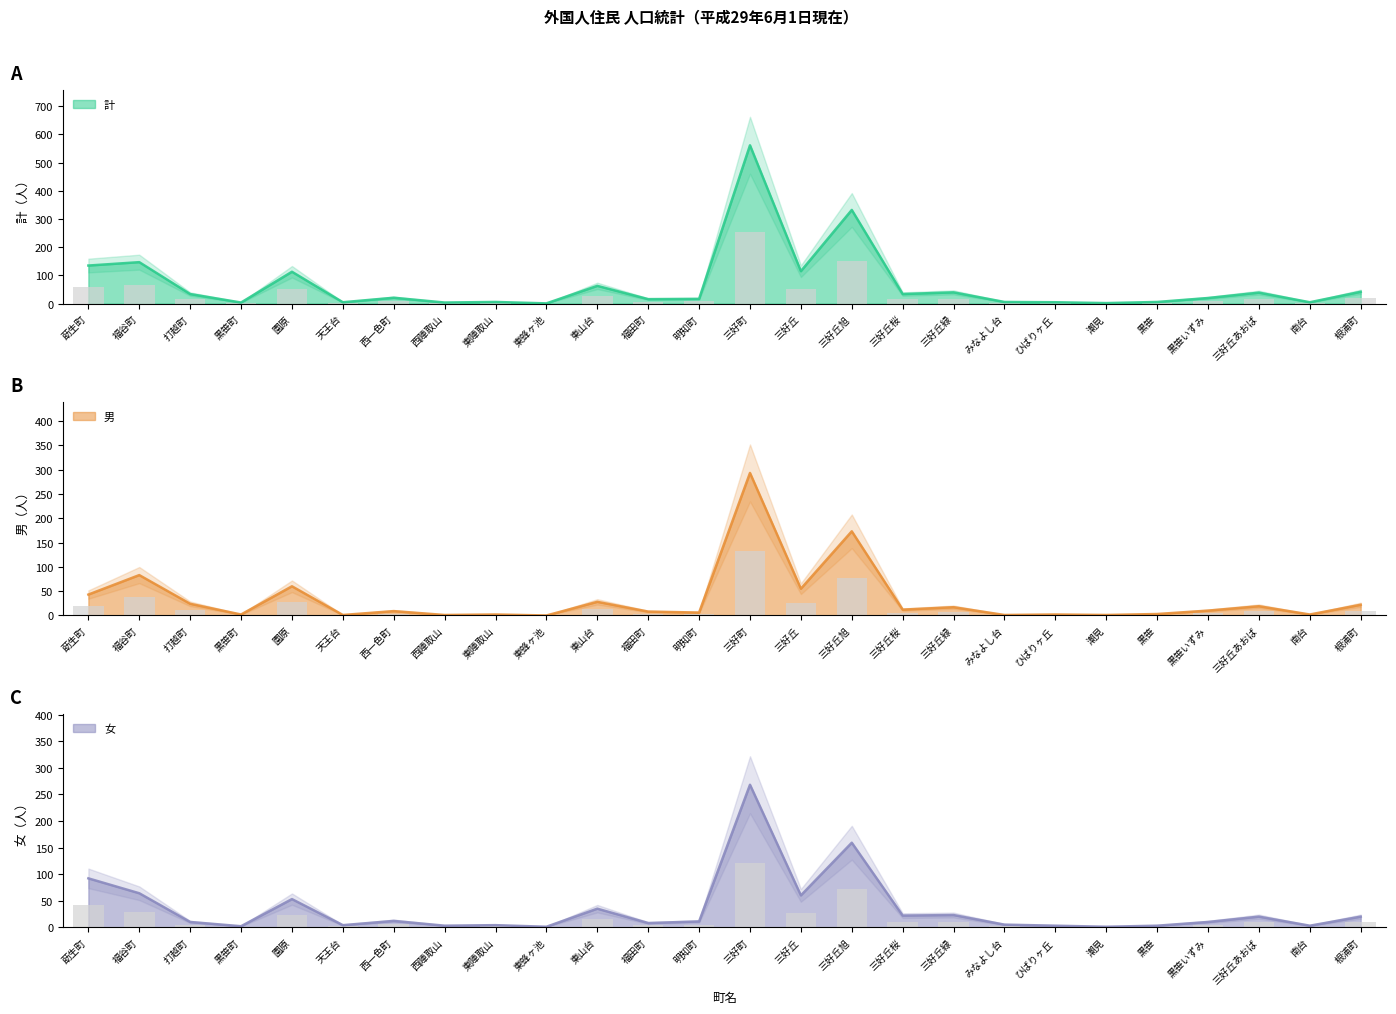

Which series has the largest total across all categories?

計